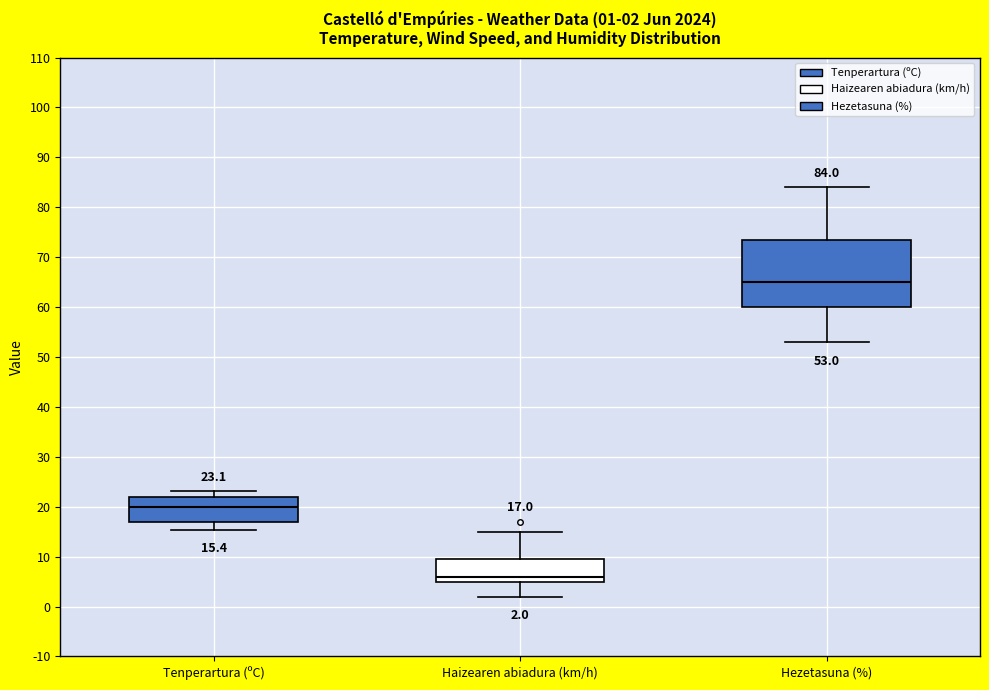

Which box has the lowest median line?

Haizearen abiadura (km/h)